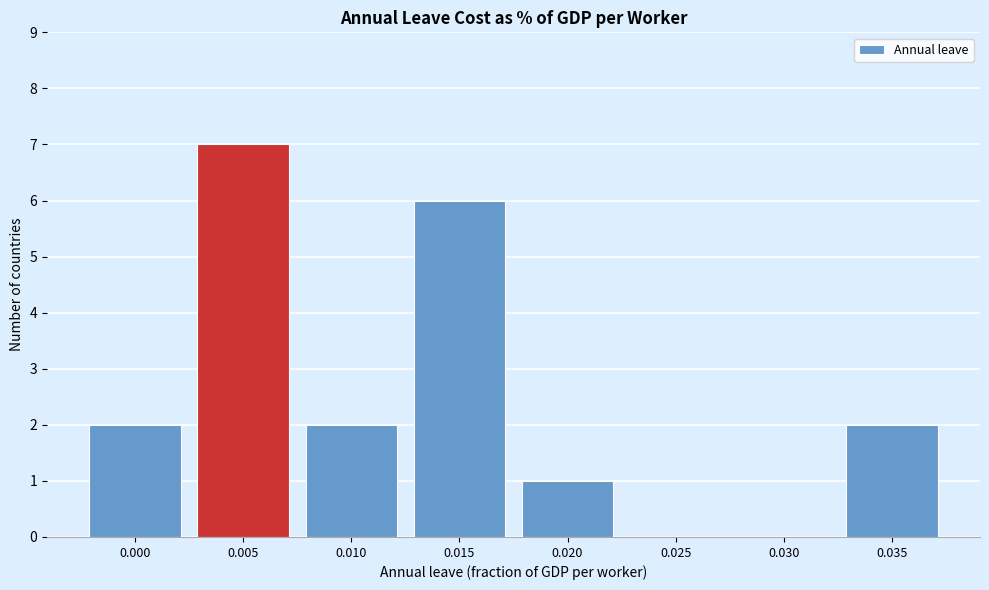

Reading left to right, transcribe all the data shown in this chart.

0.000=2	0.005=7	0.010=2	0.015=6	0.020=1	0.025=0	0.030=0	0.035=2